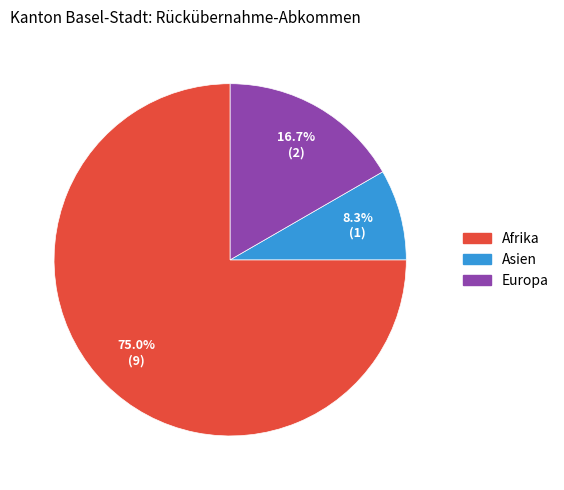

Is the sum of Afrika and Asien greater than half?

Yes